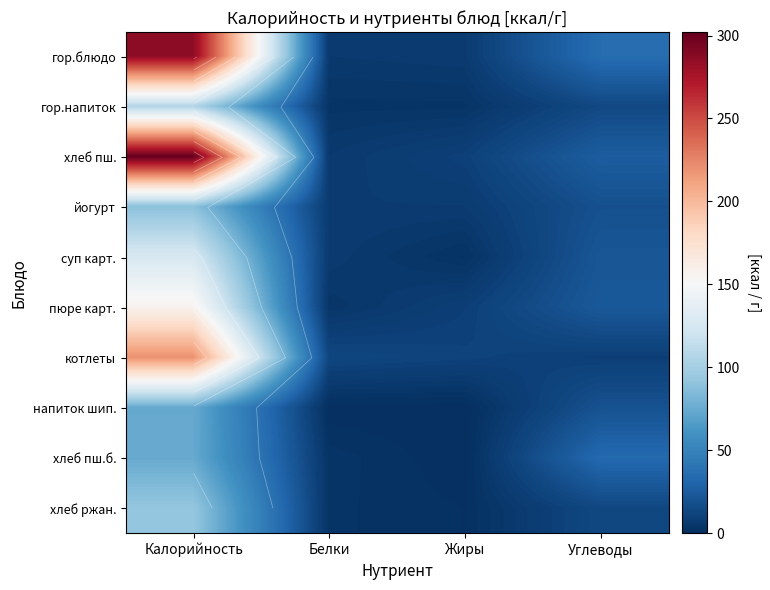

How many values in the гор.блюдо series exceed 35?

2